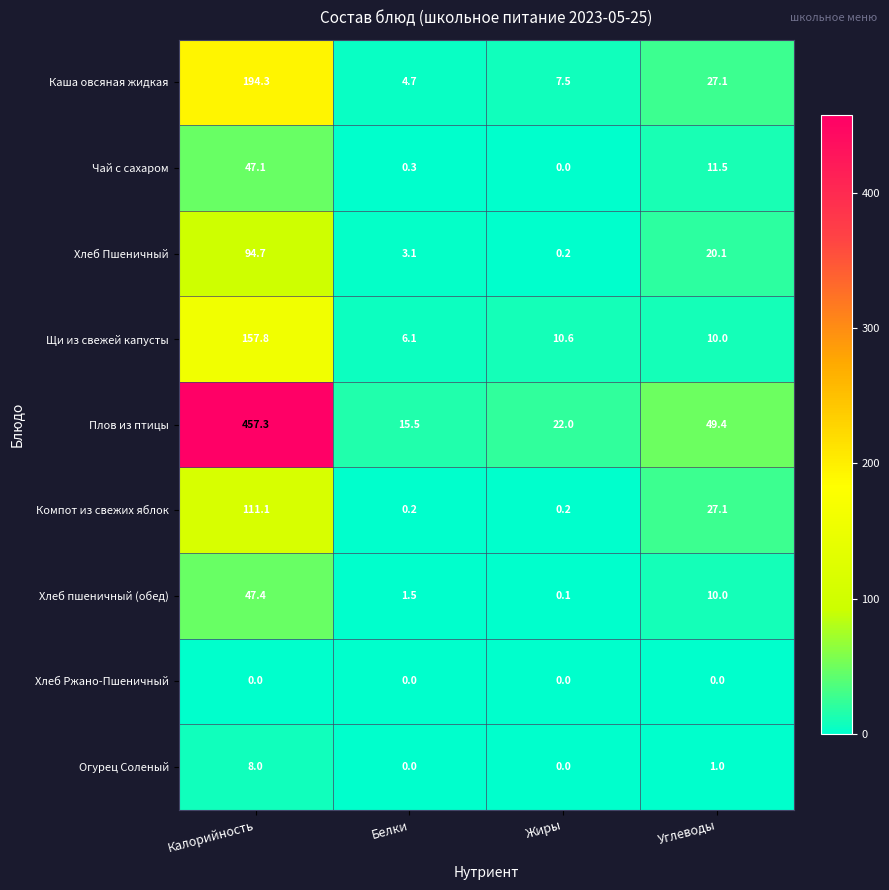

Which series changed the most between Белки and Углеводы?

Плов из птицы